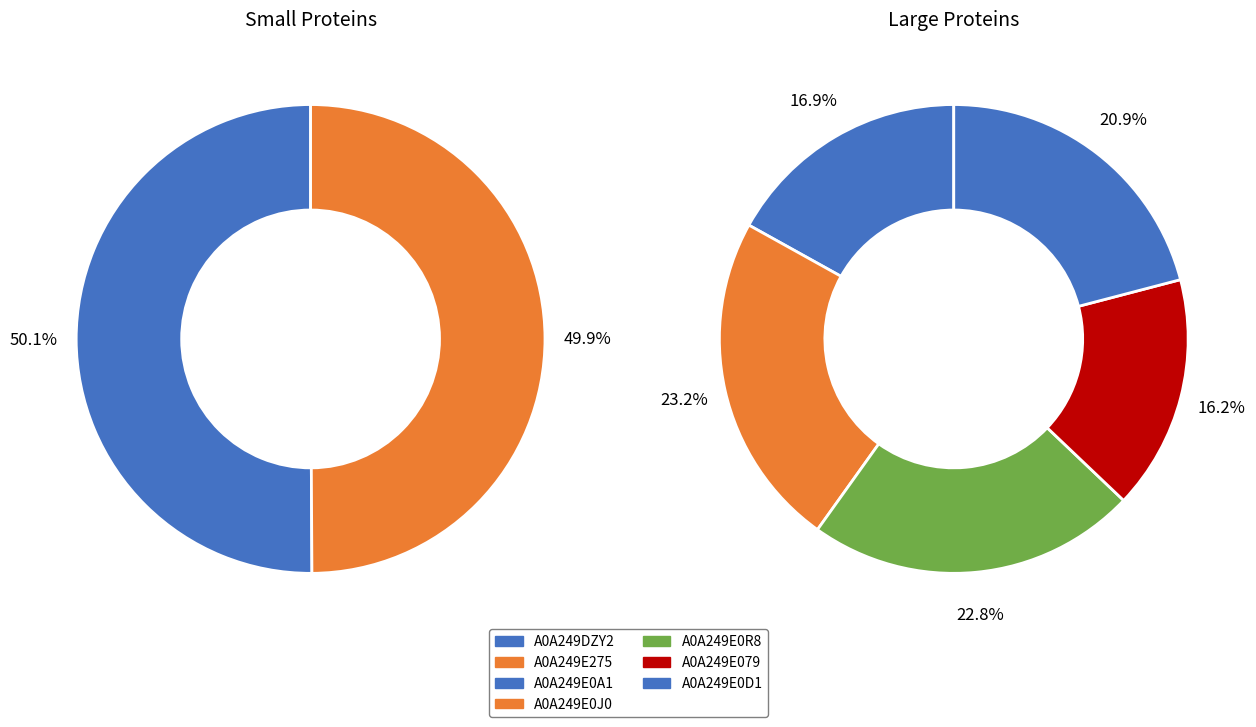

True or false: A0A249E0D1 accounts for 29% of the total.

False